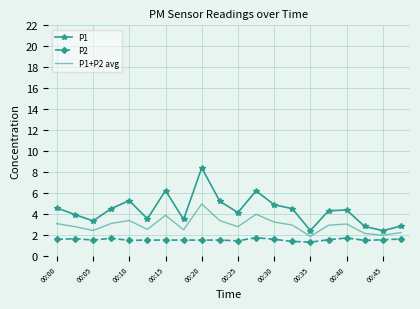

List the series in order of their overall mean, lowest first.

P2, P1+P2 avg, P1